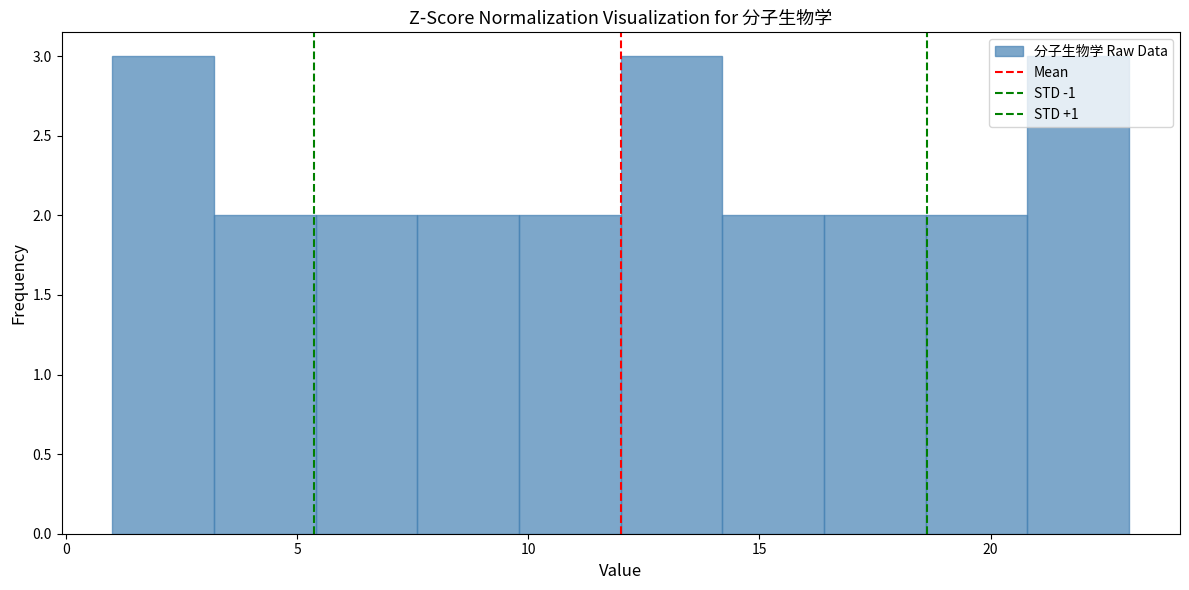

Reading left to right, list every bar in this chart as the range it spans on the x-axis followed by its height. Neither the bar edges nor the heights are printed on the chart, so give them approximately, as read against the axes.

1.0 to 3.2: 3
3.2 to 5.4: 2
5.4 to 7.6: 2
7.6 to 9.8: 2
9.8 to 12.0: 2
12.0 to 14.2: 3
14.2 to 16.4: 2
16.4 to 18.6: 2
18.6 to 20.8: 2
20.8 to 23.0: 3